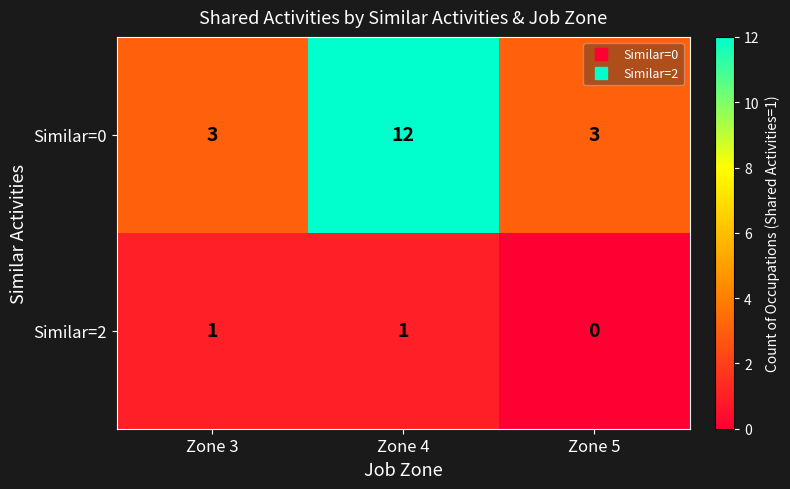

Which series has the largest total across all categories?

Similar=0